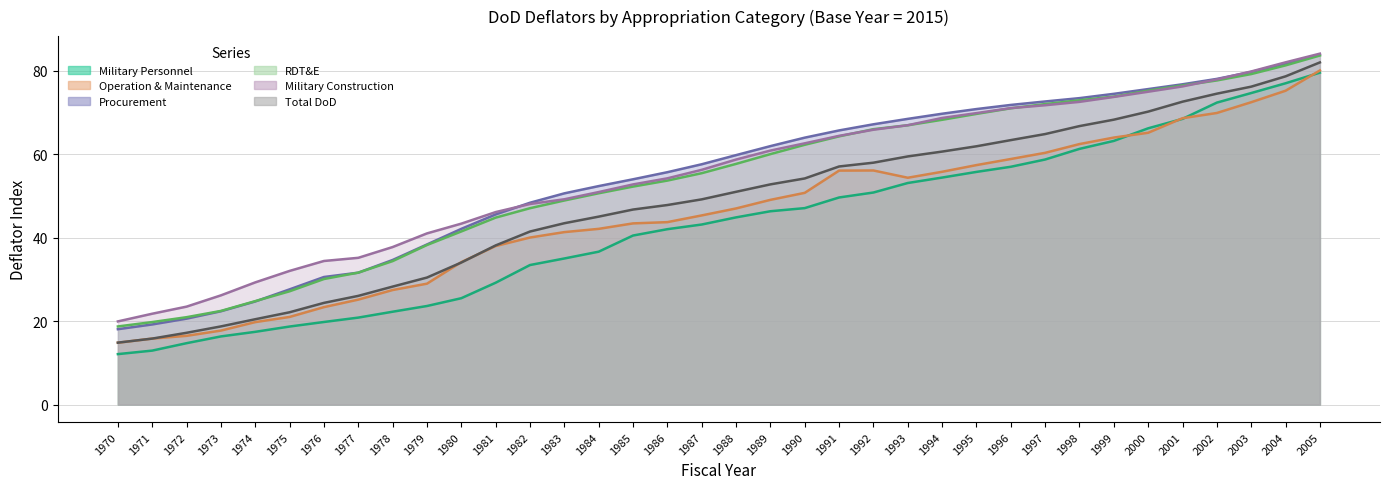

What is the difference between the second highest and minimum values in the Military Construction series?

62.1